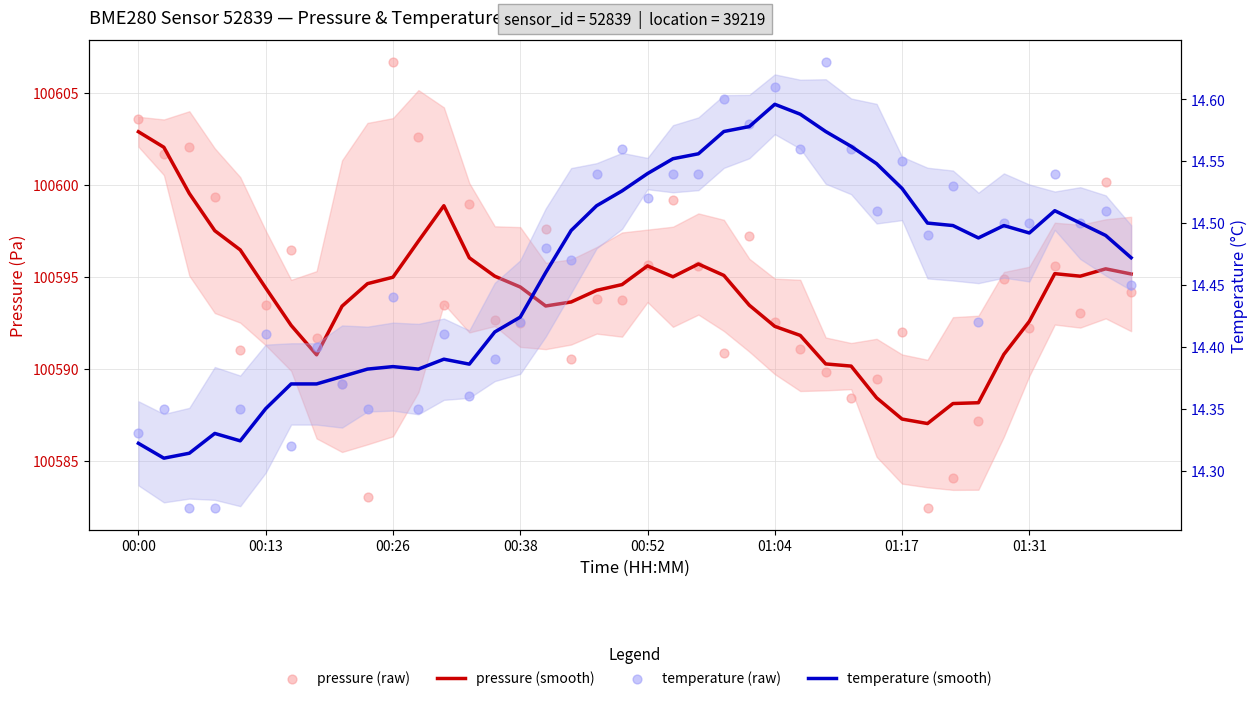

Which series has the widest spread of Y values?

pressure (raw)